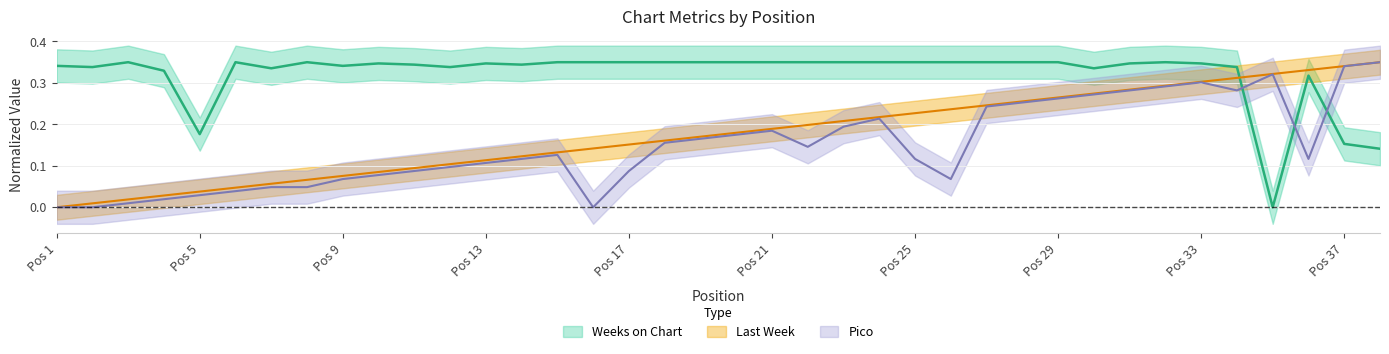

Where do Weeks on Chart and Last Week first cross each other?

34 and 35